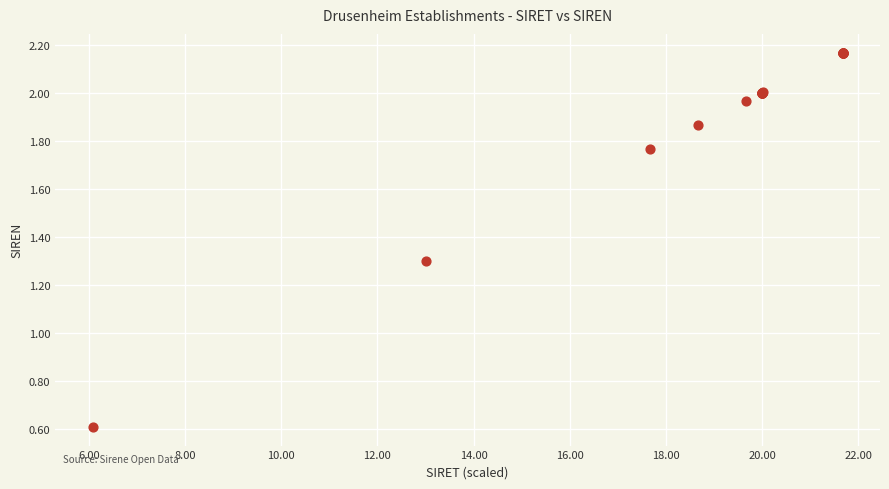

What Y value in the scatter plot is closest to 1?

1.3